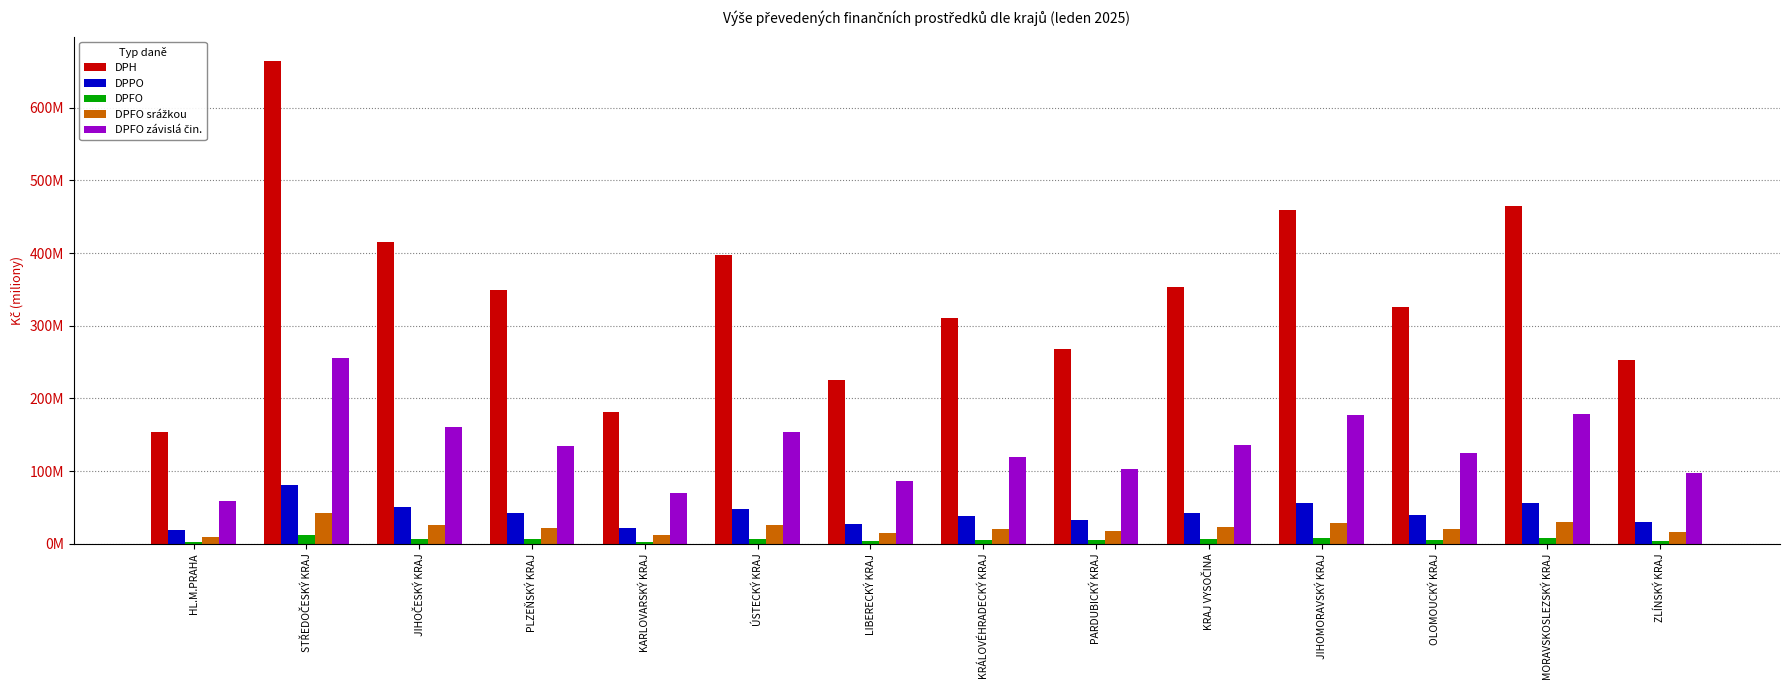

What is the total value across all series at KRAJ VYSOČINA?

562.5